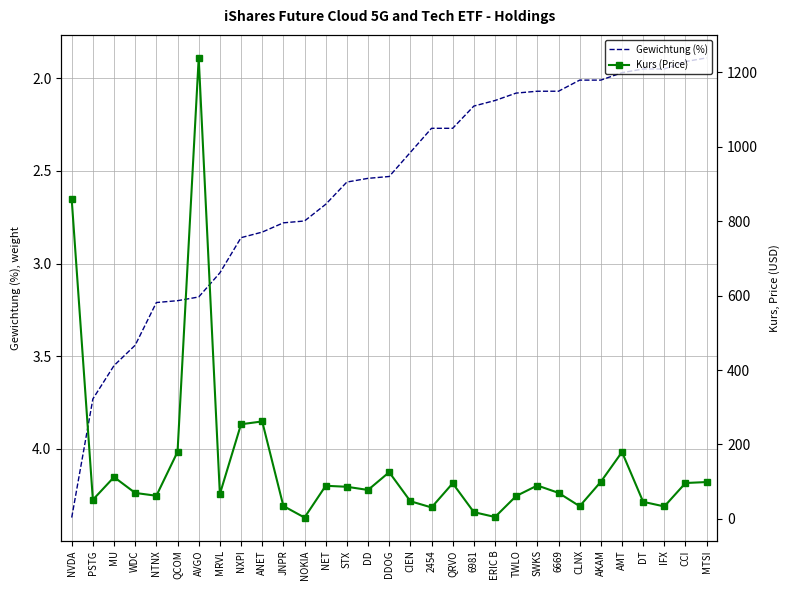

What is the label of the 22nd point from the right?

ANET